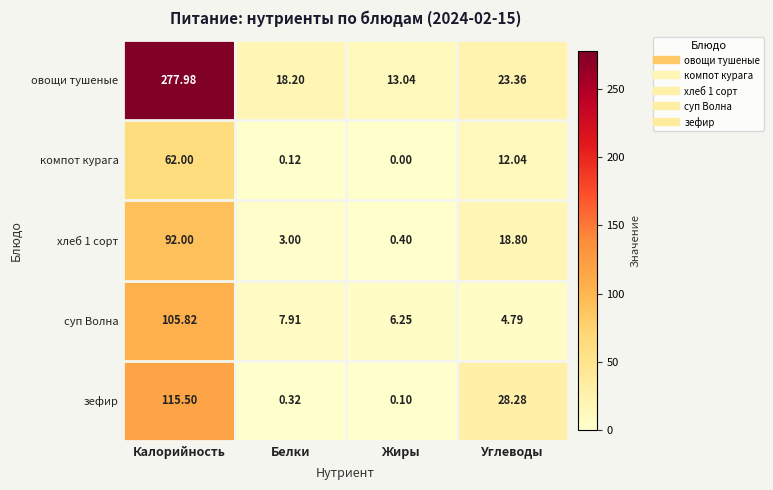

Which category has the lowest value in the овощи тушеные series?

Жиры